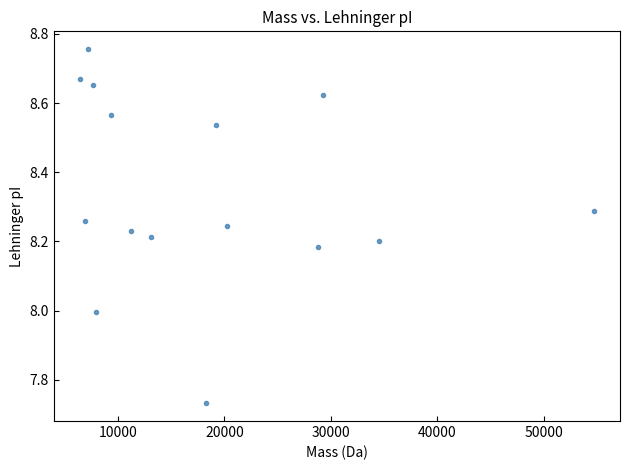

What is the range of Y values (max minus min)?

1.0